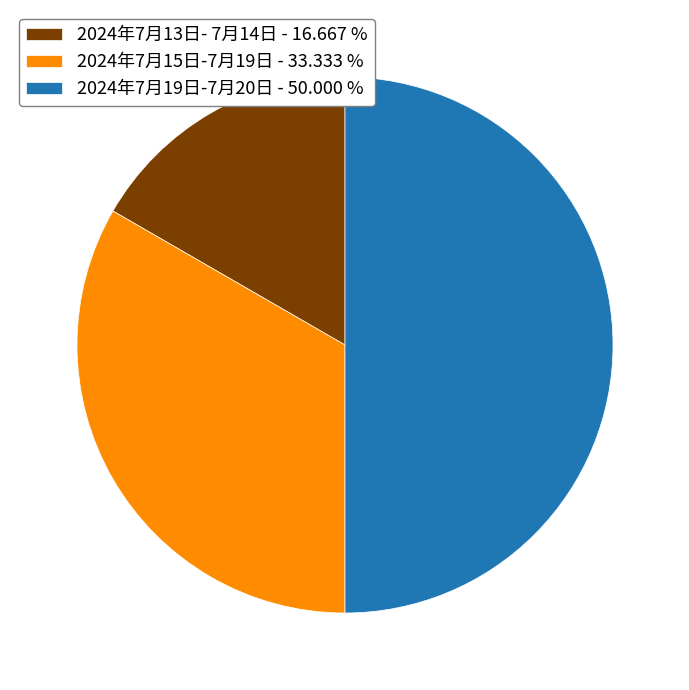

Which has a higher value, 2024年7月19日-7月20日 - 50.000 % or 2024年7月13日- 7月14日 - 16.667 %?

2024年7月19日-7月20日 - 50.000 %